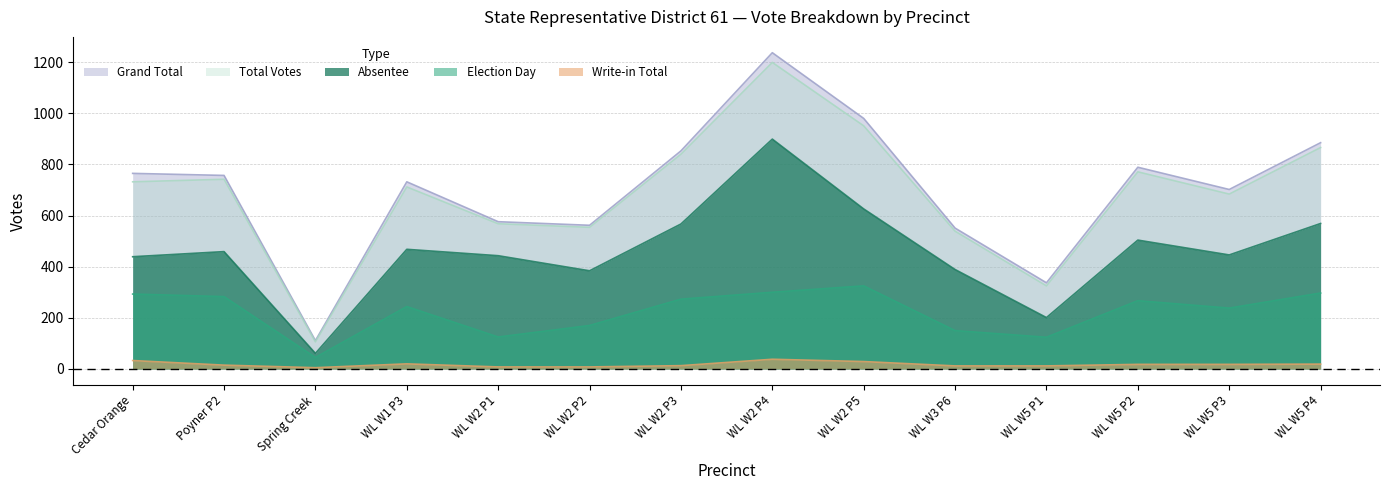

Where does the Total Votes series first go above 732?

Poyner P2